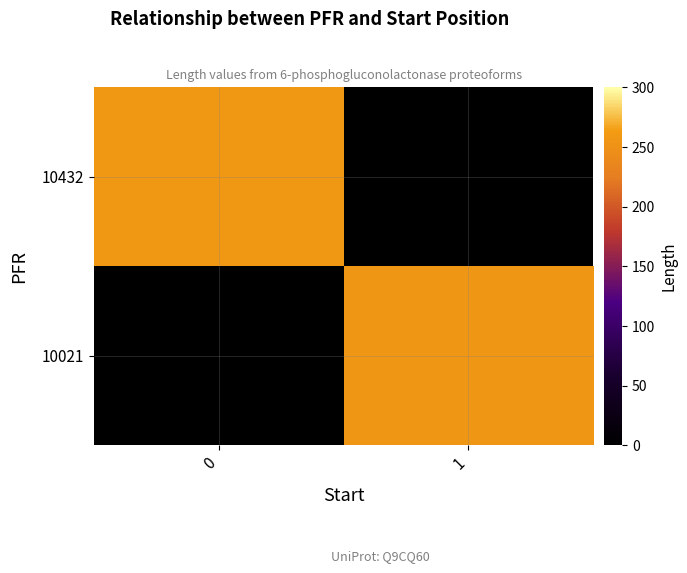

Rank the series at 1 from lowest to highest value.

10021, 10432